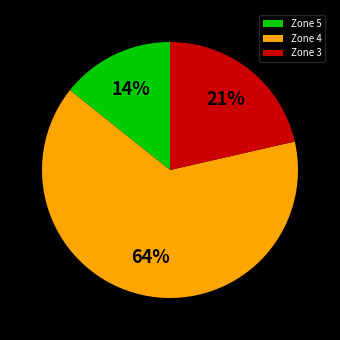

True or false: Zone 5 accounts for 9% of the total.

False